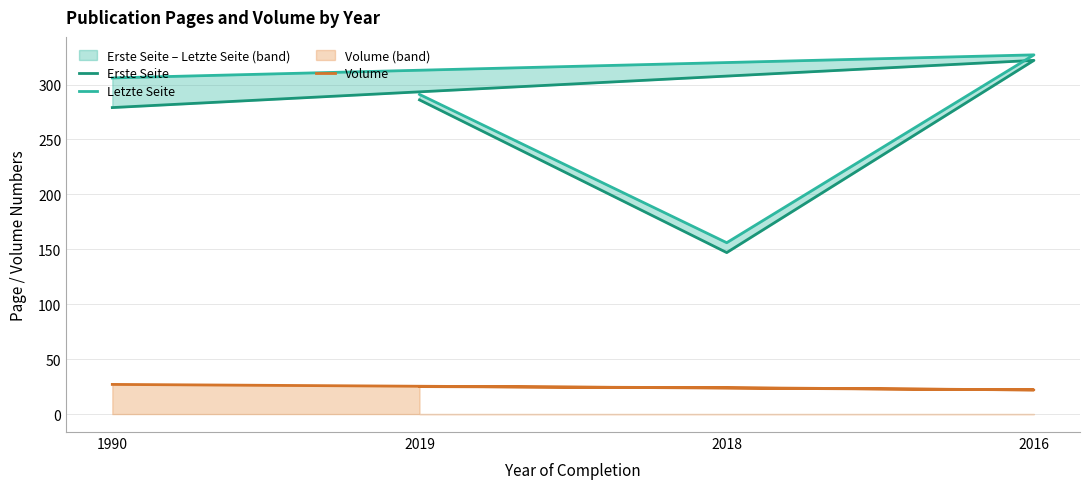

At which category does Erste Seite reach its first local valley?

2018